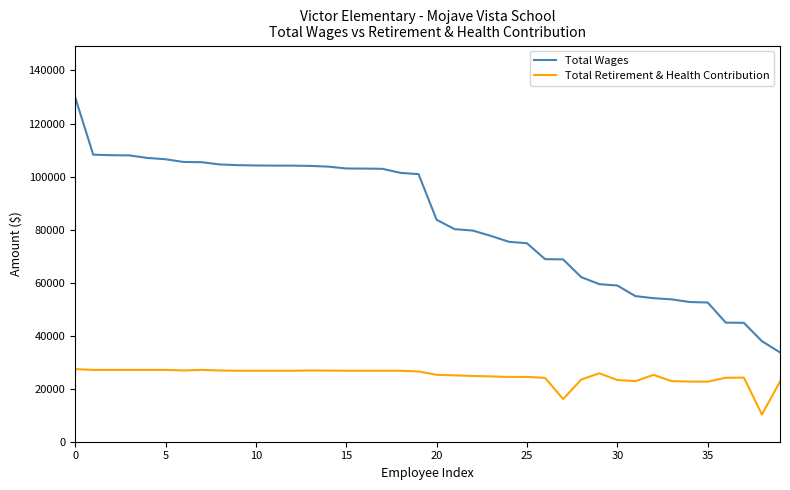

Rank the series by their maximum value, from highest to lowest.

Total Wages, Total Retirement & Health Contribution